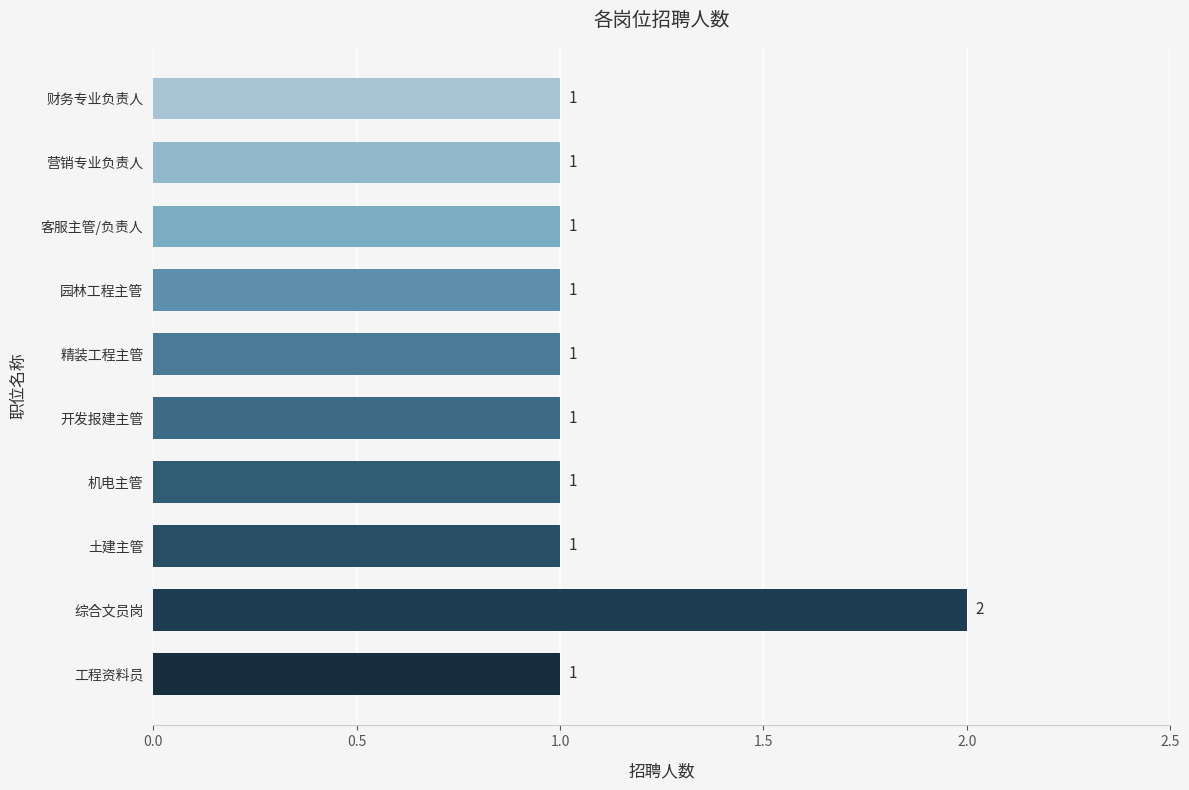

What is the value of the 1st bar from the top?

1